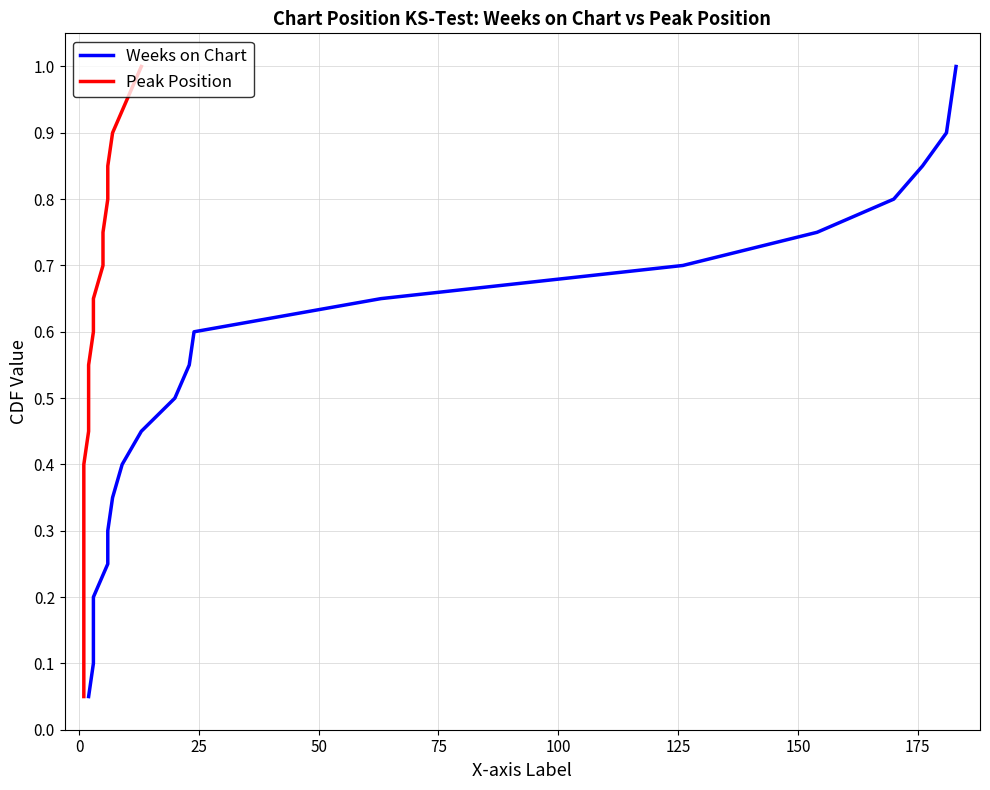

What is the average value of the Peak Position series?

0.5